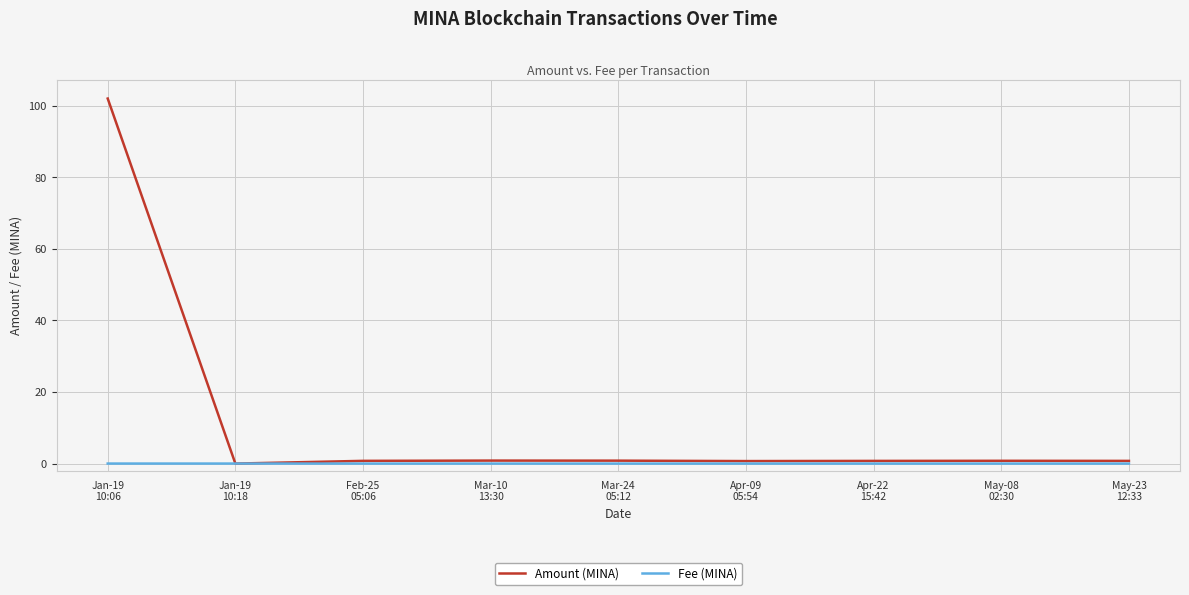

What is the greatest value displayed?

102.0